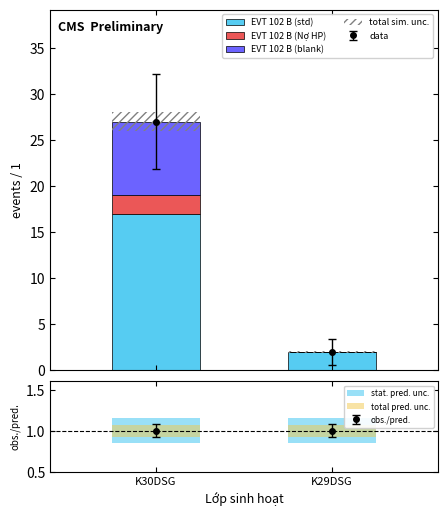

What is the value of the stat. pred. unc. bar at the 2nd from the left?

0.3